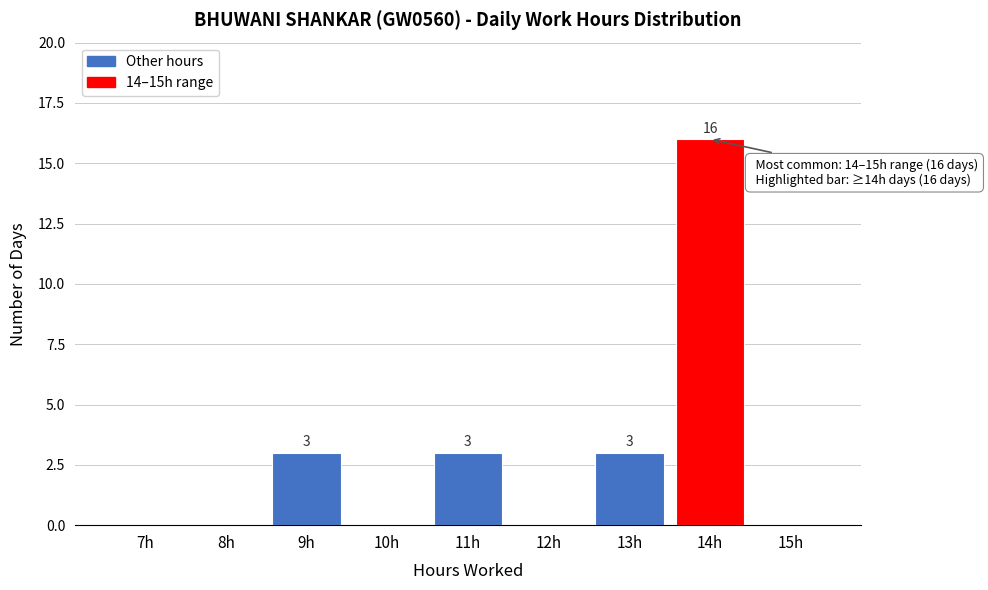

Reading left to right, transcribe all the data shown in this chart.

7h=0	8h=0	9h=3	10h=0	11h=3	12h=0	13h=3	14h=16	15h=0